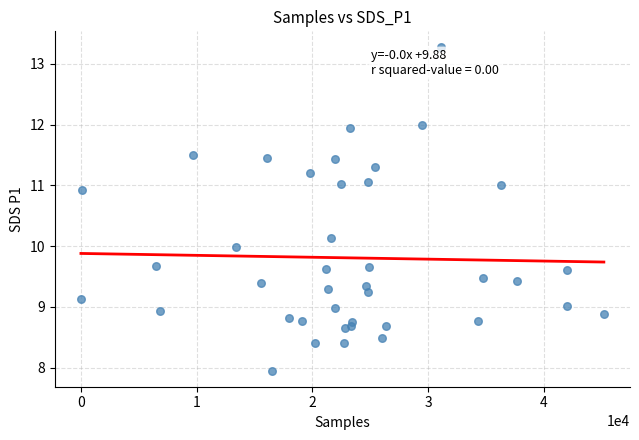

What is the range of X values (max minus min)?

45179.0